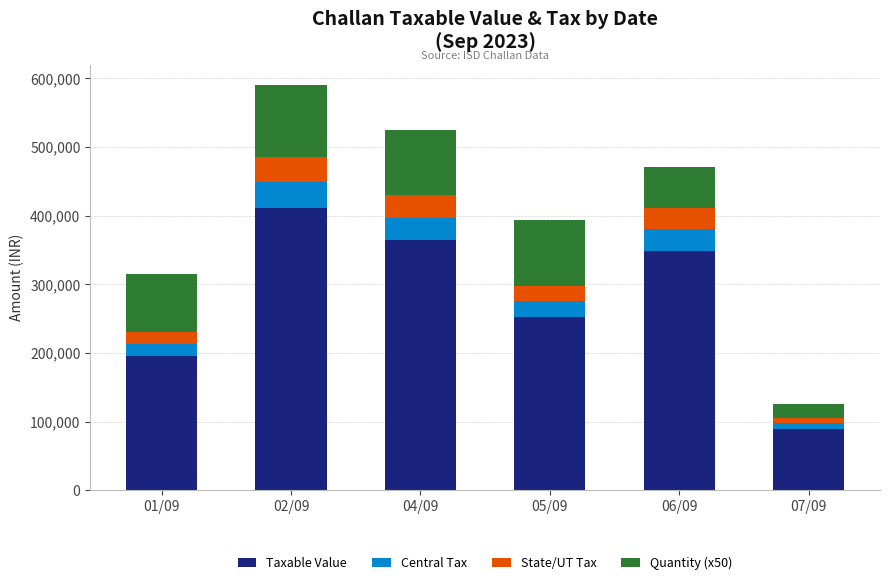

Reading left to right, what are the values for Taxable Value?

01/09=194760.0	02/09=411680.0	04/09=364096.0	05/09=252700.0	06/09=348386.0	07/09=89175.0